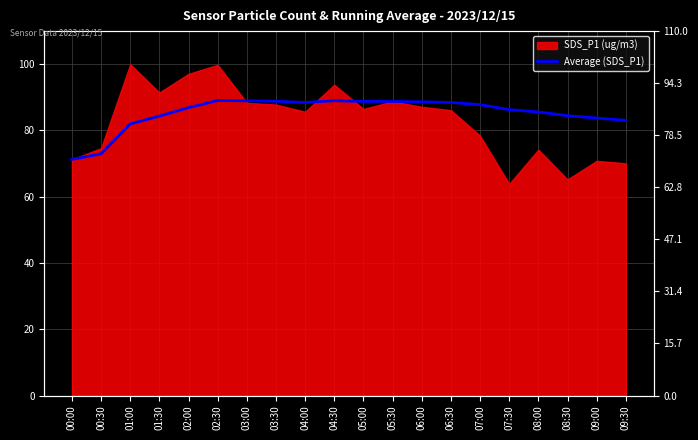

Reading left to right, transcribe all the data shown in this chart.

00:00=71.2	00:30=73.0	01:00=82.0	01:30=84.3	02:00=86.9	02:30=89.0	03:00=88.9	03:30=88.8	04:00=88.4	04:30=89.0	05:00=88.7	05:30=88.7	06:00=88.6	06:30=88.4	07:00=87.8	07:30=86.3	08:00=85.6	08:30=84.4	09:00=83.7	09:30=83.0